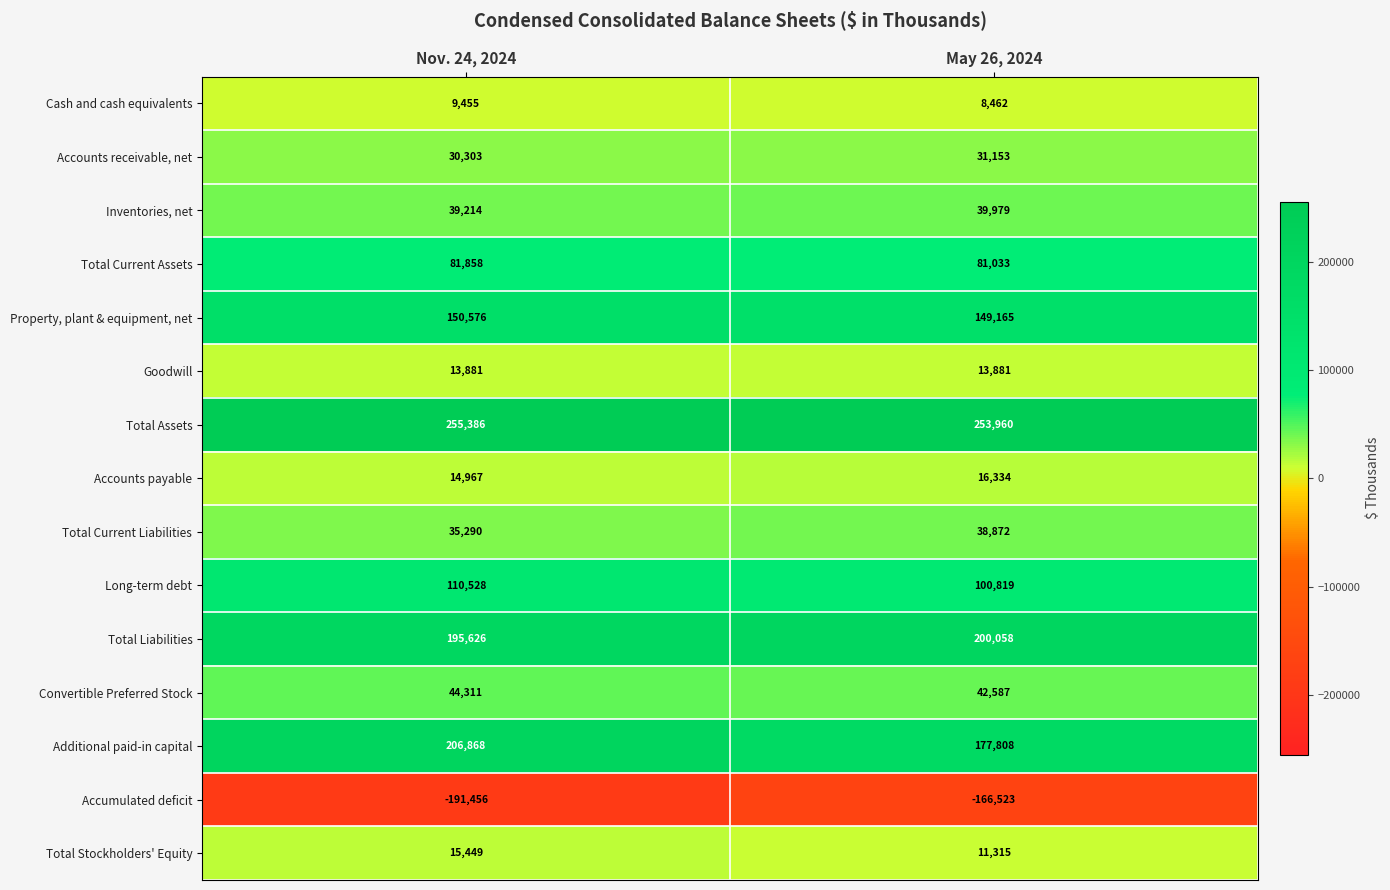

Reading left to right, transcribe all the data shown in this chart.

Cash and cash equivalents: Nov. 24, 2024=9455	May 26, 2024=8462
Accounts receivable, net: Nov. 24, 2024=30303	May 26, 2024=31153
Inventories, net: Nov. 24, 2024=39214	May 26, 2024=39979
Total Current Assets: Nov. 24, 2024=81858	May 26, 2024=81033
Property, plant & equipment, net: Nov. 24, 2024=150576	May 26, 2024=149165
Goodwill: Nov. 24, 2024=13881	May 26, 2024=13881
Total Assets: Nov. 24, 2024=255386	May 26, 2024=253960
Accounts payable: Nov. 24, 2024=14967	May 26, 2024=16334
Total Current Liabilities: Nov. 24, 2024=35290	May 26, 2024=38872
Long-term debt: Nov. 24, 2024=110528	May 26, 2024=100819
Total Liabilities: Nov. 24, 2024=195626	May 26, 2024=200058
Convertible Preferred Stock: Nov. 24, 2024=44311	May 26, 2024=42587
Additional paid-in capital: Nov. 24, 2024=206868	May 26, 2024=177808
Accumulated deficit: Nov. 24, 2024=-191456	May 26, 2024=-166523
Total Stockholders' Equity: Nov. 24, 2024=15449	May 26, 2024=11315